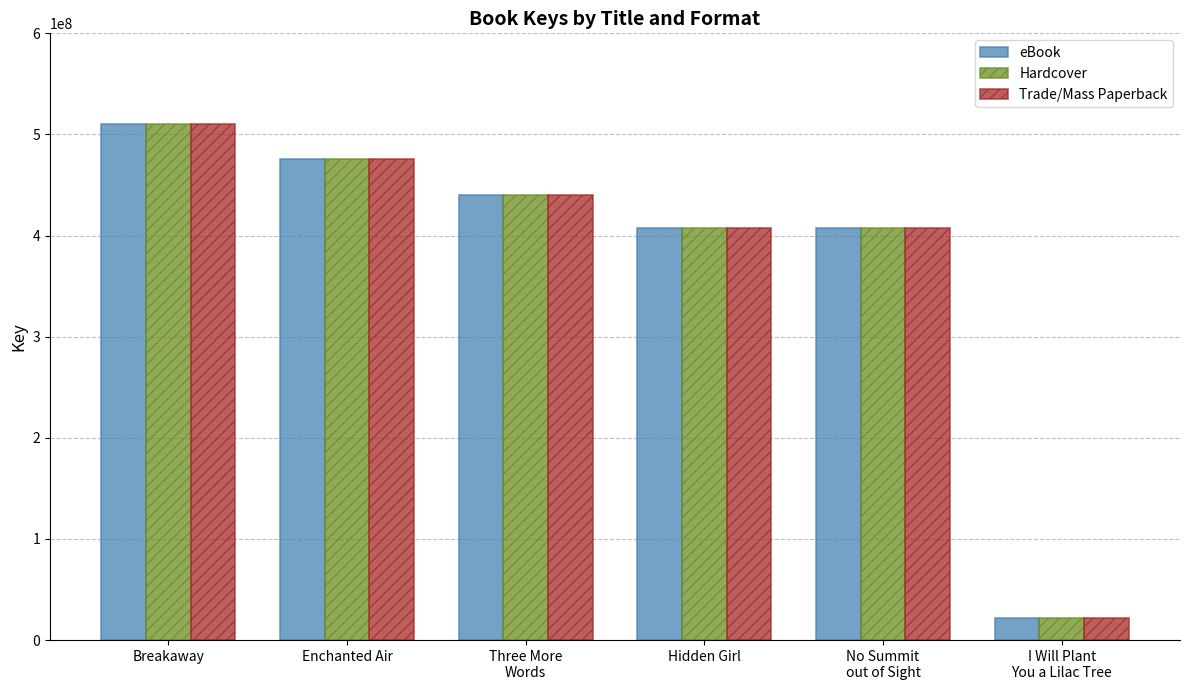

What is the minimum value for Trade/Mass Paperback?

22203270